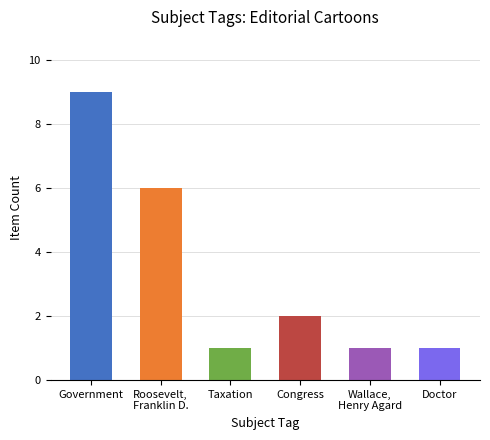

Are the bars horizontal?

No